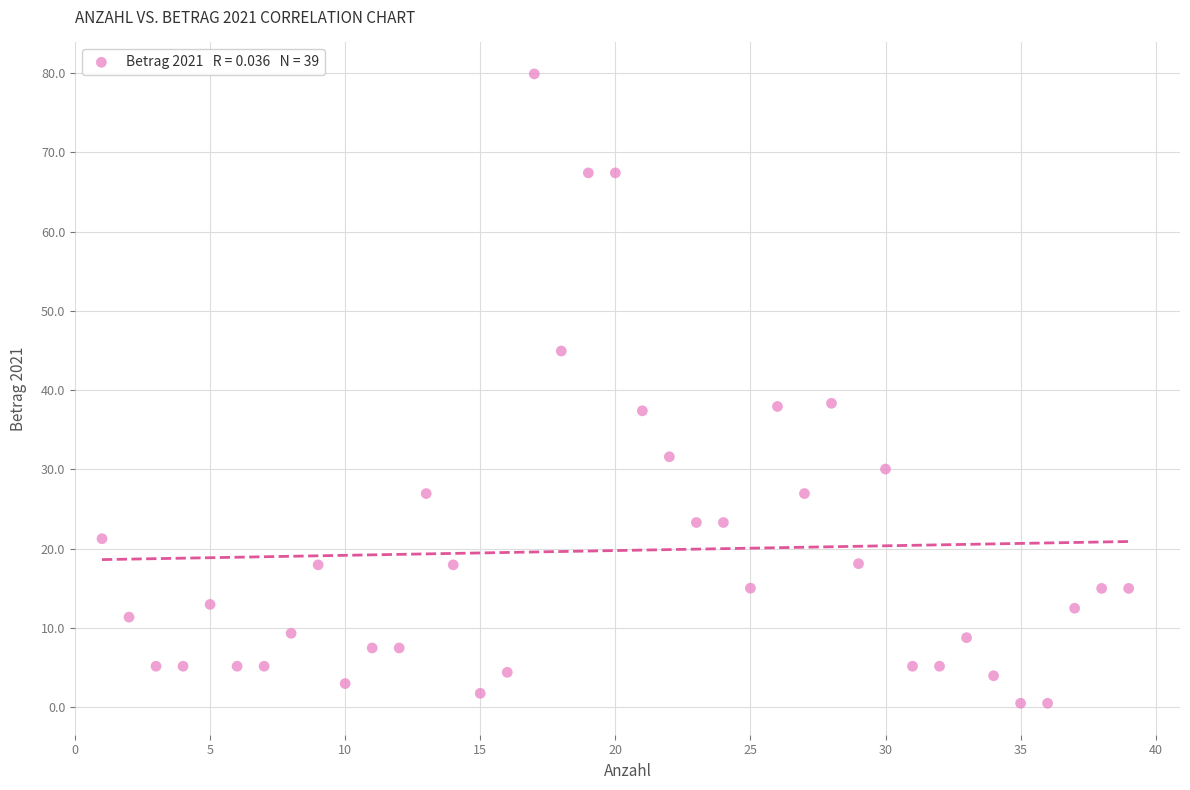

What is the range of X values (max minus min)?

38.0